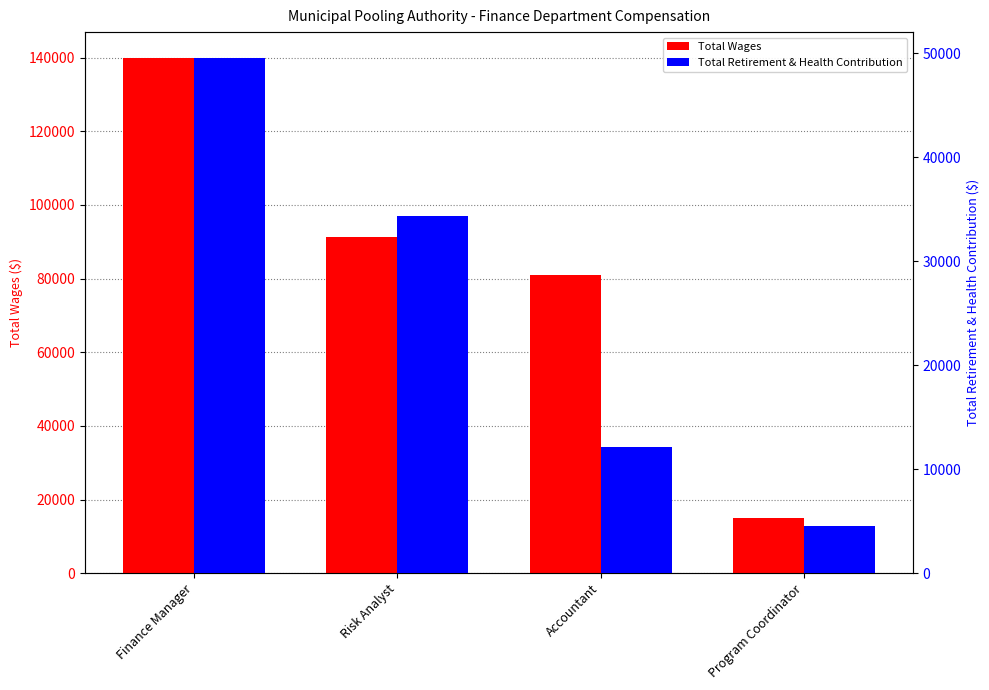

Reading right to left, extract all data points from this chart.

Total Wages: Program Coordinator=14984	Accountant=81011	Risk Analyst=91228	Finance Manager=139918
Total Retirement & Health Contribution: Program Coordinator=4516	Accountant=12131	Risk Analyst=34382	Finance Manager=49538